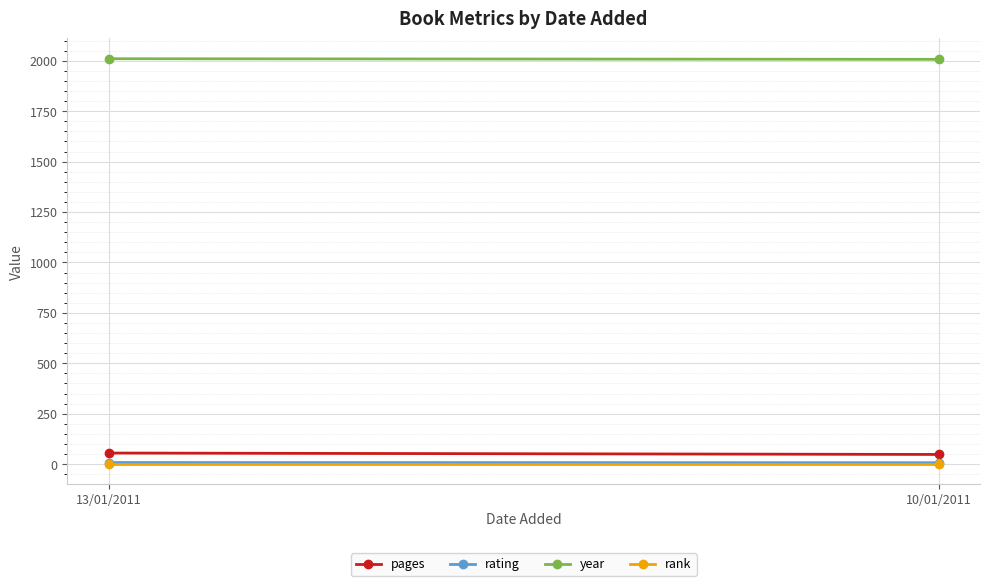

How many lines are shown in the chart?

4